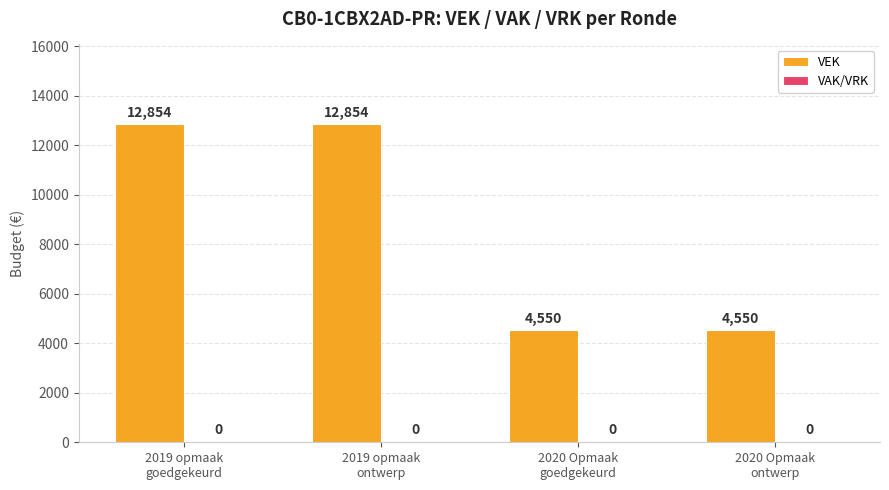

Reading left to right, extract all data points from this chart.

12854	12854	4550	4550